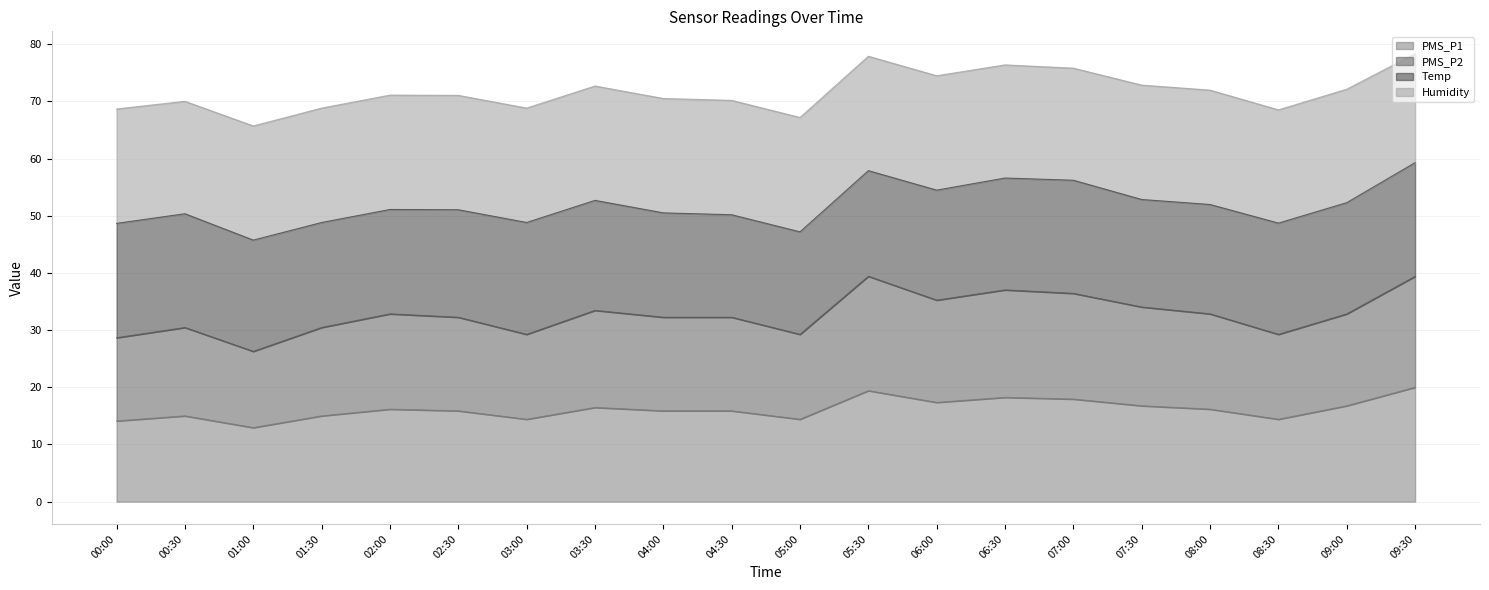

What is the difference between the PMS_P2 values at 04:00 and 09:00?

0.6